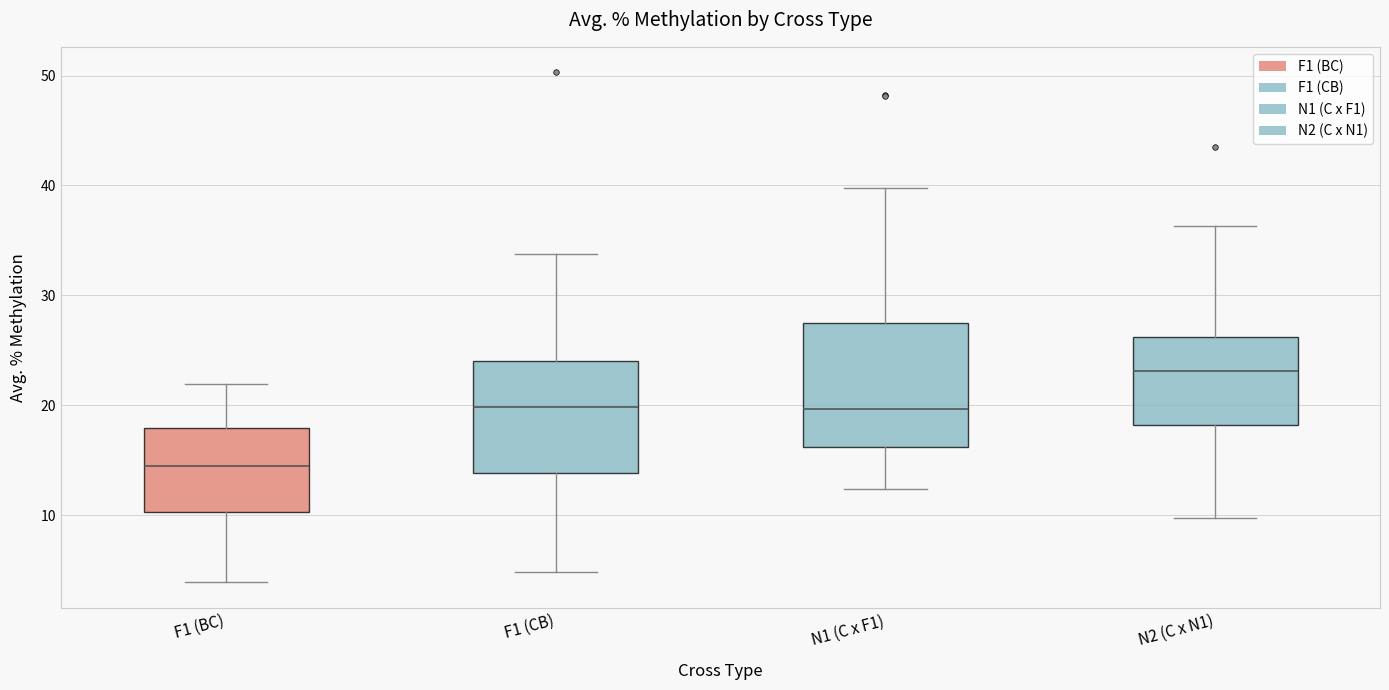

Reading left to right, transcribe this box plot: for each box, give where its median line is, the range the box spans, and where its two whiskers end, as read against the y-axis. The values are not printed on the chart, so give them approximately, as read against the axis.

F1 (BC): median 14, box 10 to 18, whiskers 4 to 22
F1 (CB): median 20, box 14 to 24, whiskers 5 to 34
N1 (C x F1): median 20, box 16 to 28, whiskers 12 to 40
N2 (C x N1): median 23, box 18 to 26, whiskers 10 to 36